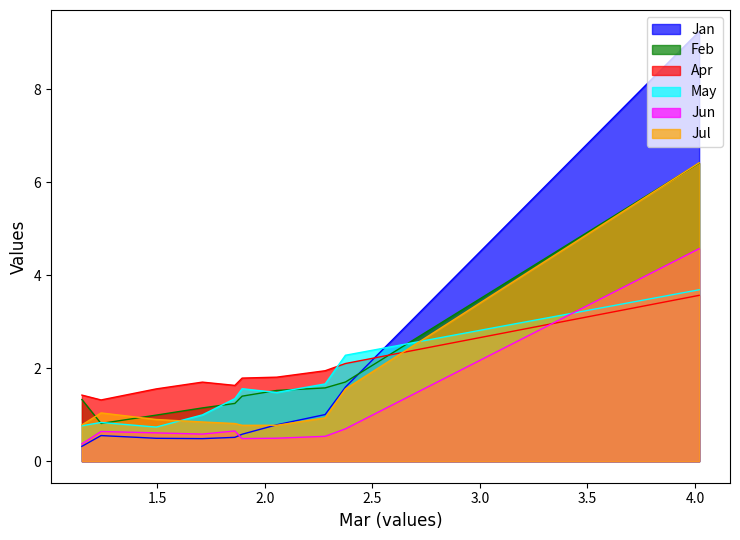

What is the greatest value displayed?

9.2